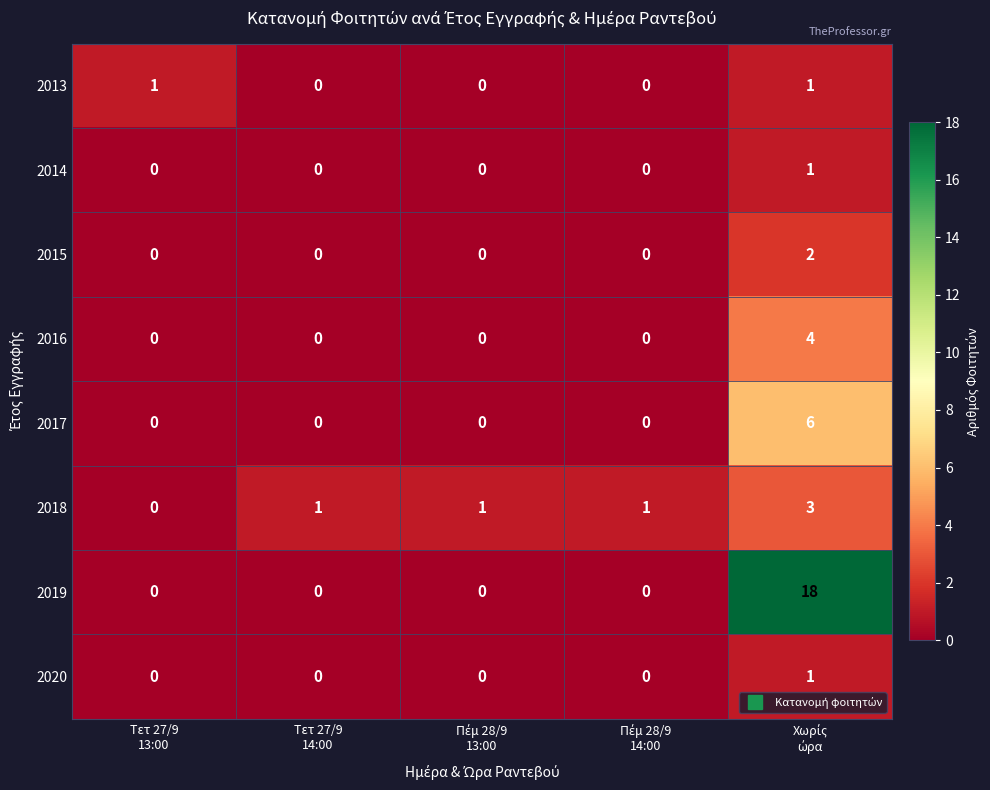

Which series has the largest range (max minus min)?

2019